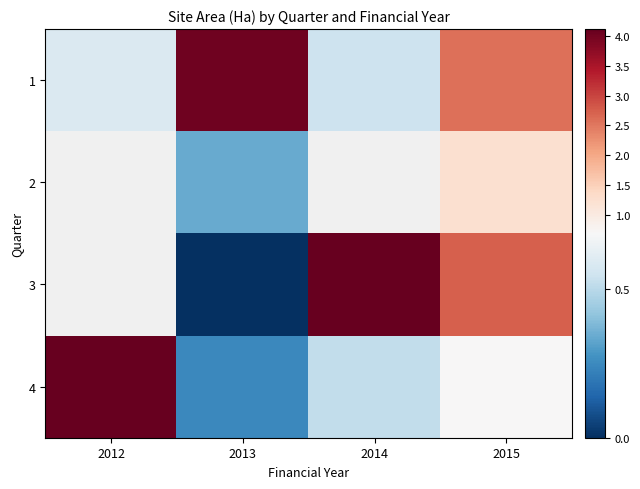

Which series has the widest spread of values?

4